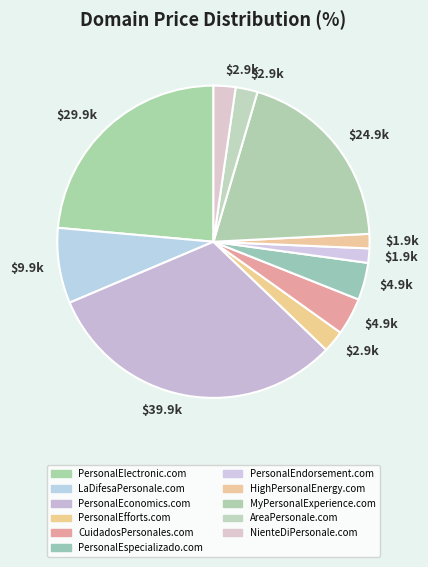

Which category has the biggest portion of the pie?

PersonalEconomics.com